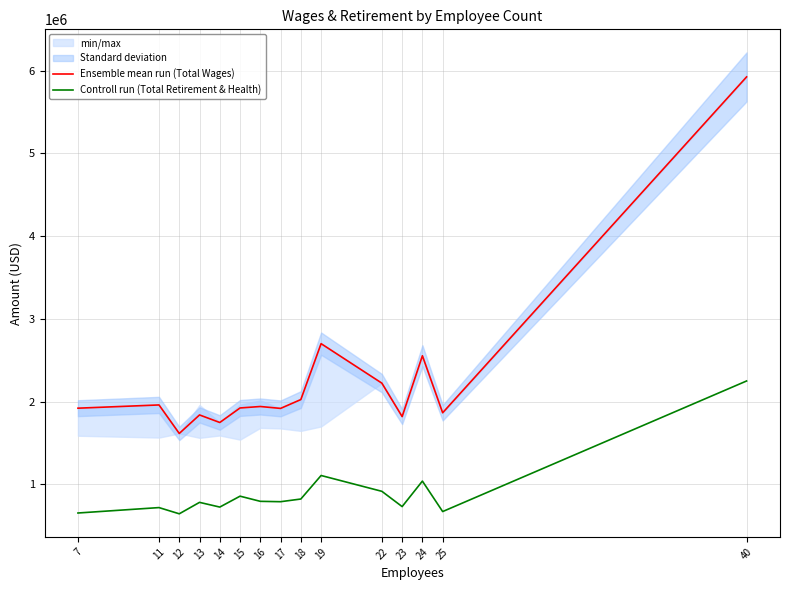

Between 16 and 40, which series saw the biggest shift?

Ensemble mean run (Total Wages)